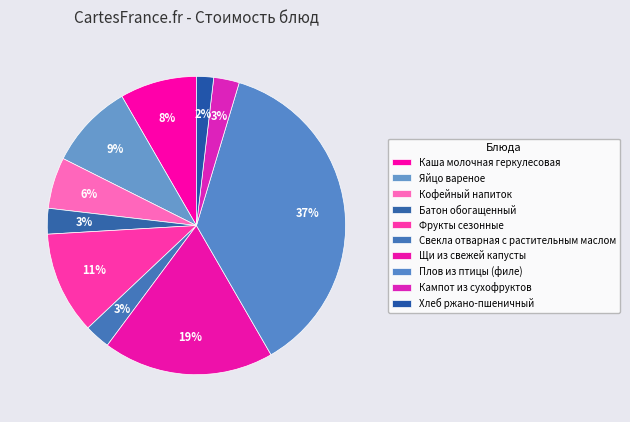

Is there any slice that represents more than half of the pie?

No